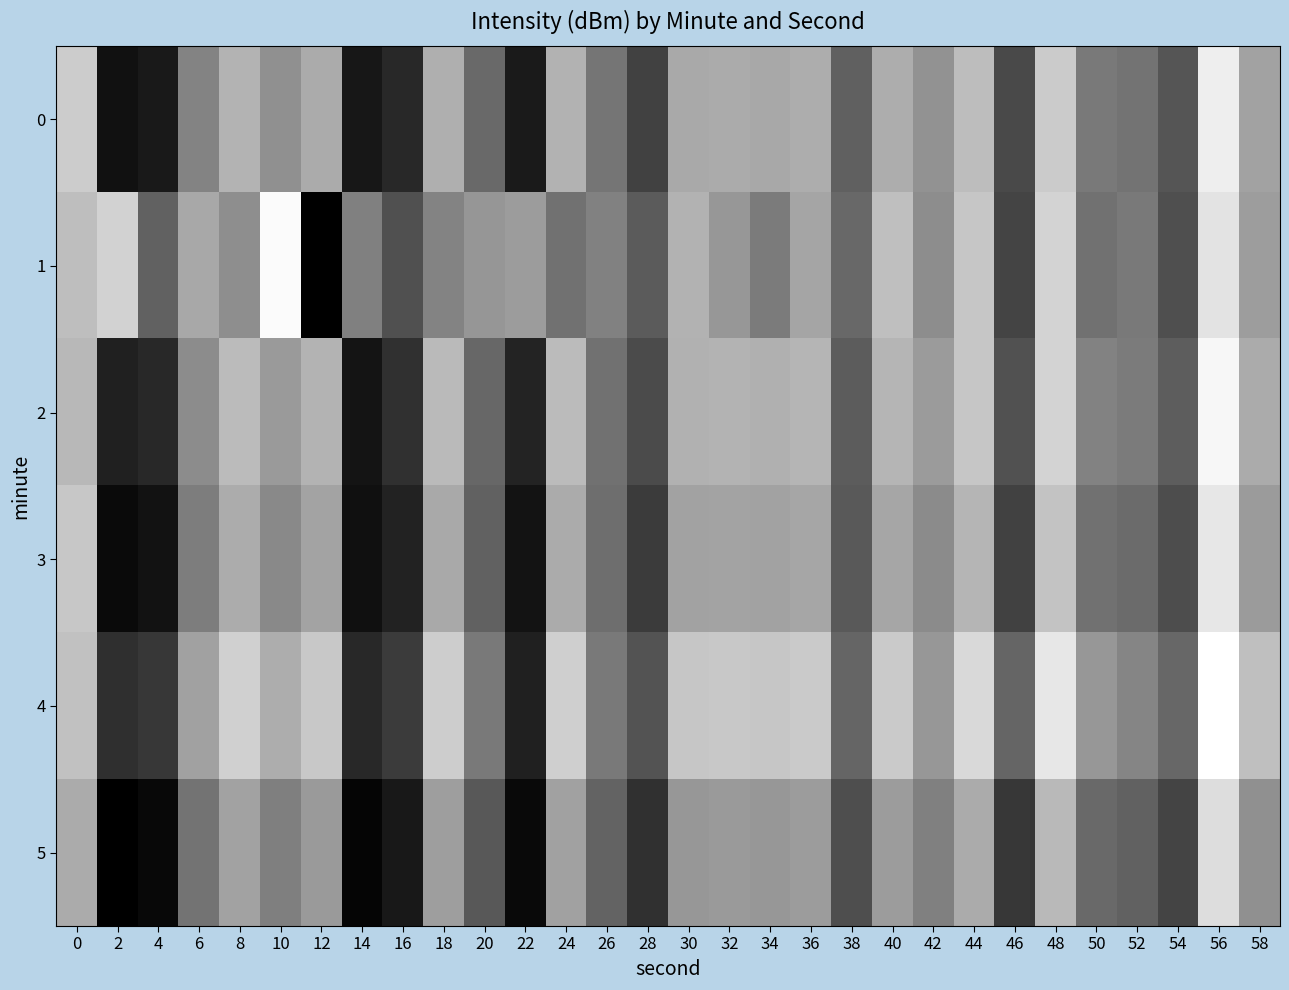

What is the total value across all series at 28?

-809.4